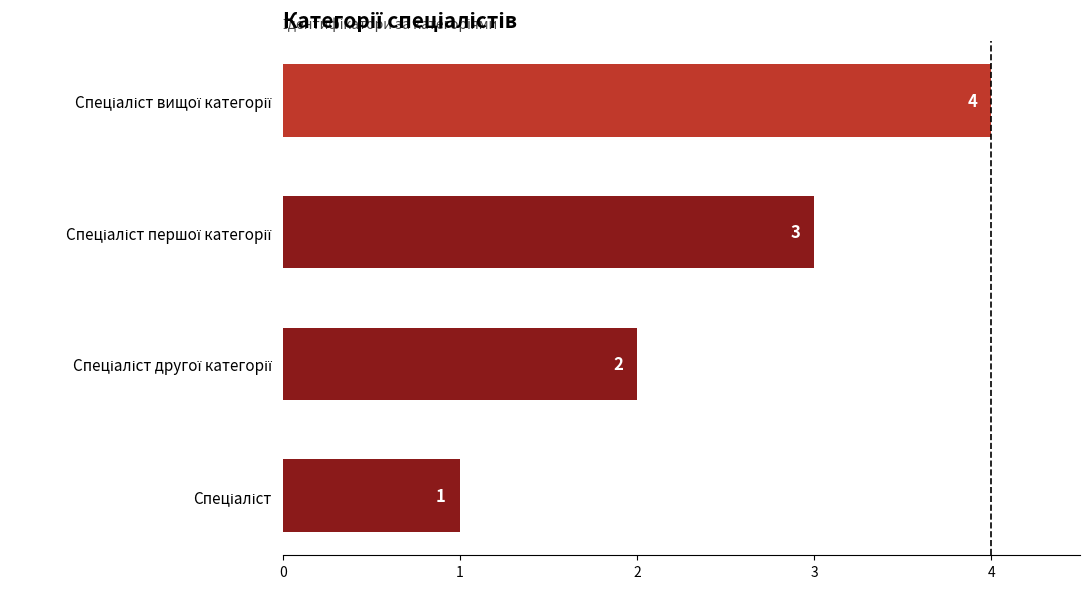

Count the values in the range 2 to 4.

3